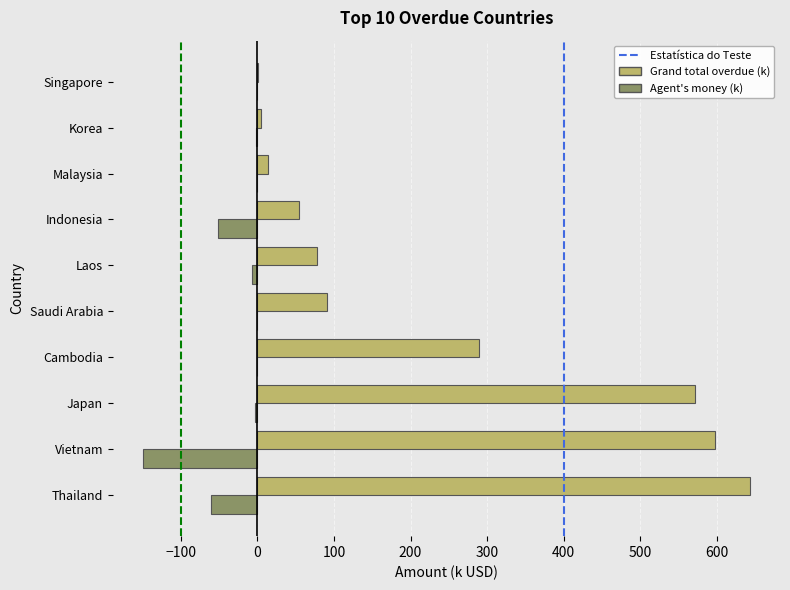

What is the greatest value displayed?

643.2